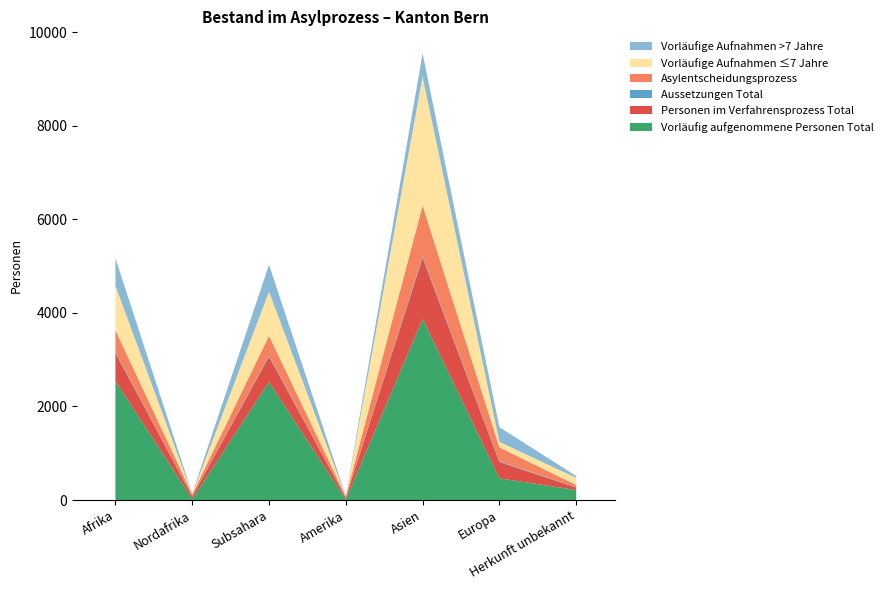

Reading right to left, extract all data points from this chart.

Vorläufig aufgenommene Personen Total: Herkunft unbekannt=215	Europa=464	Asien=3873	Amerika=11	Subsahara=2526	Nordafrika=19	Afrika=2545
Personen im Verfahrensprozess Total: Herkunft unbekannt=52	Europa=348	Asien=1307	Amerika=37	Subsahara=540	Nordafrika=58	Afrika=598
Aussetzungen Total: Herkunft unbekannt=6	Europa=15	Asien=33	Amerika=0	Subsahara=22	Nordafrika=1	Afrika=23
Asylentscheidungsprozess: Herkunft unbekannt=48	Europa=300	Asien=1086	Amerika=29	Subsahara=425	Nordafrika=42	Afrika=467
Vorläufige Aufnahmen ≤7 Jahre: Herkunft unbekannt=152	Europa=116	Asien=2751	Amerika=3	Subsahara=940	Nordafrika=8	Afrika=948
Vorläufige Aufnahmen >7 Jahre: Herkunft unbekannt=41	Europa=314	Asien=495	Amerika=8	Subsahara=579	Nordafrika=10	Afrika=589